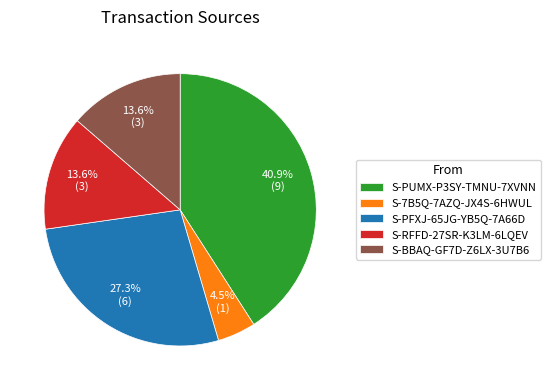

Combined, do S-7B5Q-7AZQ-JX4S-6HWUL and S-BBAQ-GF7D-Z6LX-3U7B6 account for over 50%?

No